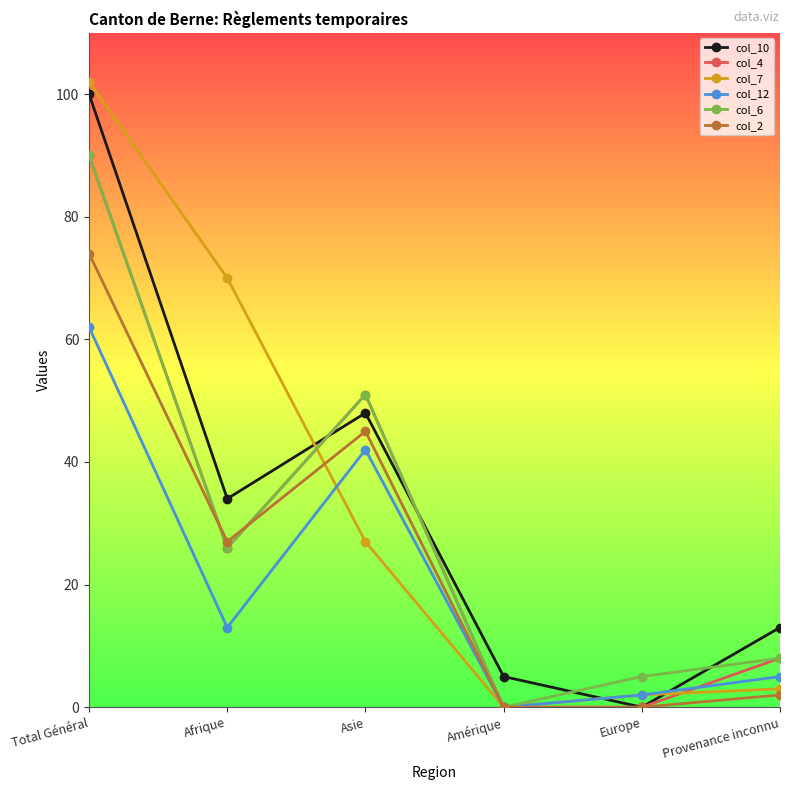

True or false: col_10 has more than 2 interior local peaks.

False